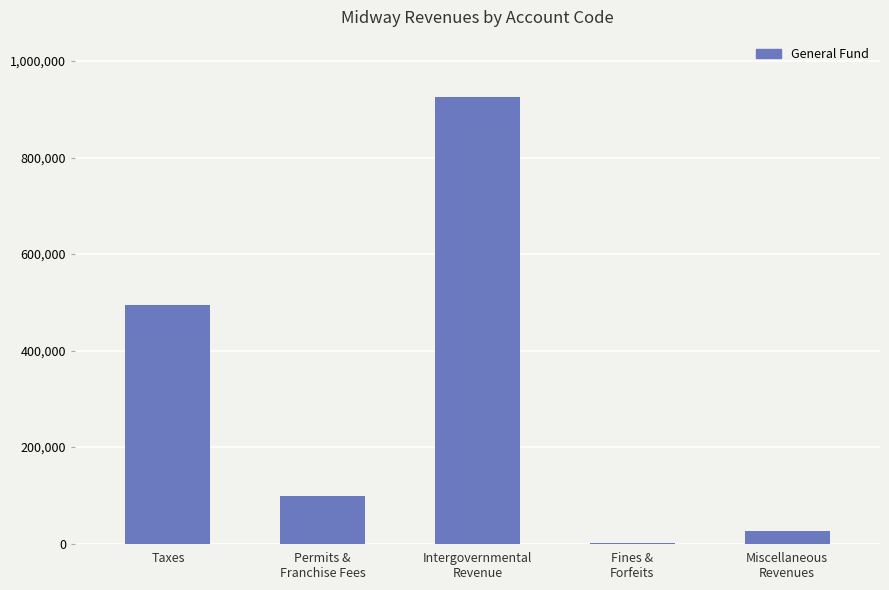

Is it true that the value at Fines &
Forfeits is 372?

True